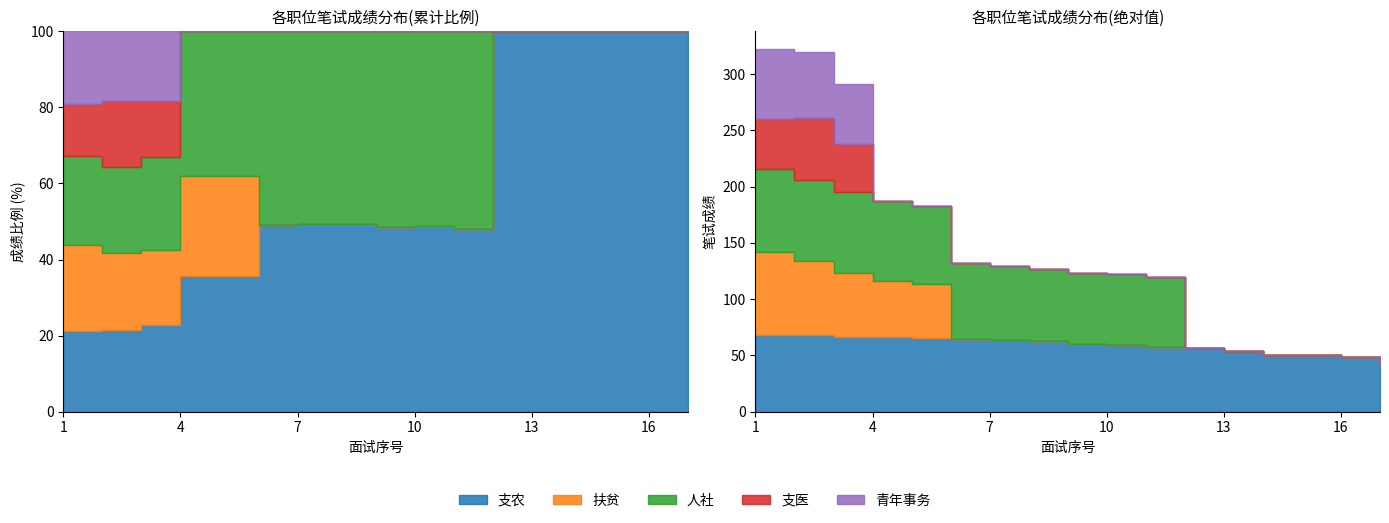

How many categories are shown in the chart?

17